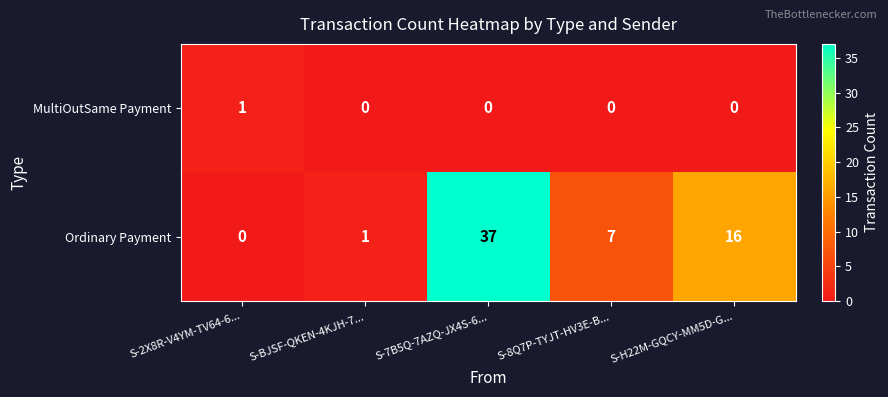

True or false: MultiOutSame Payment has a value of 1 at S-BJSF-QKEN-4KJH-7....

False